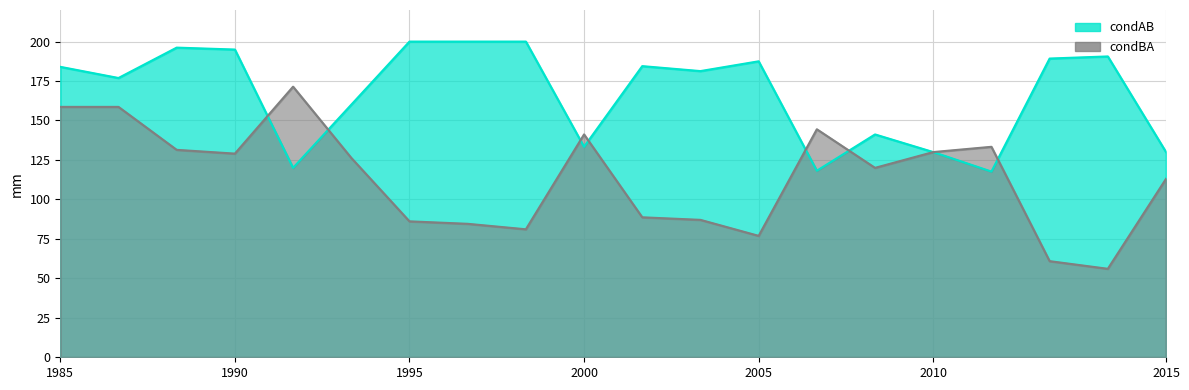

List the series in order of their overall mean, highest first.

condAB, condBA